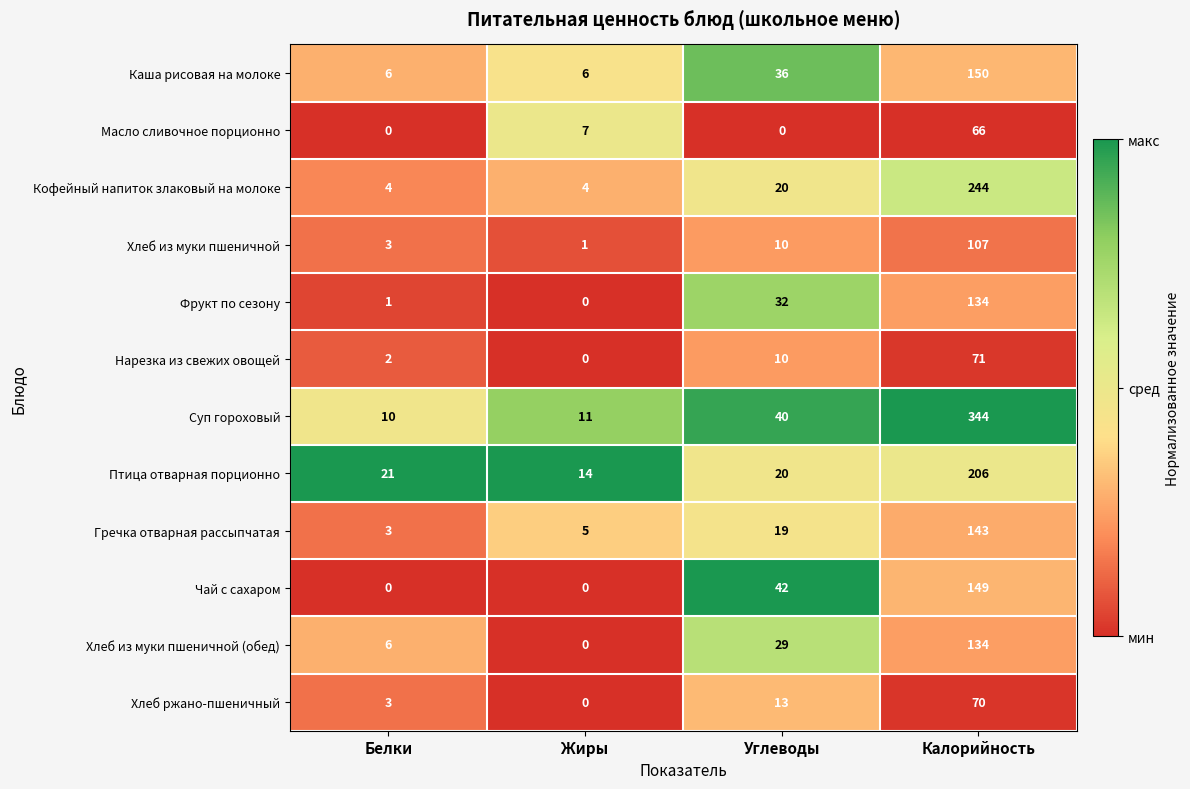

What is the spread (max minus min) of values at Белки?

21